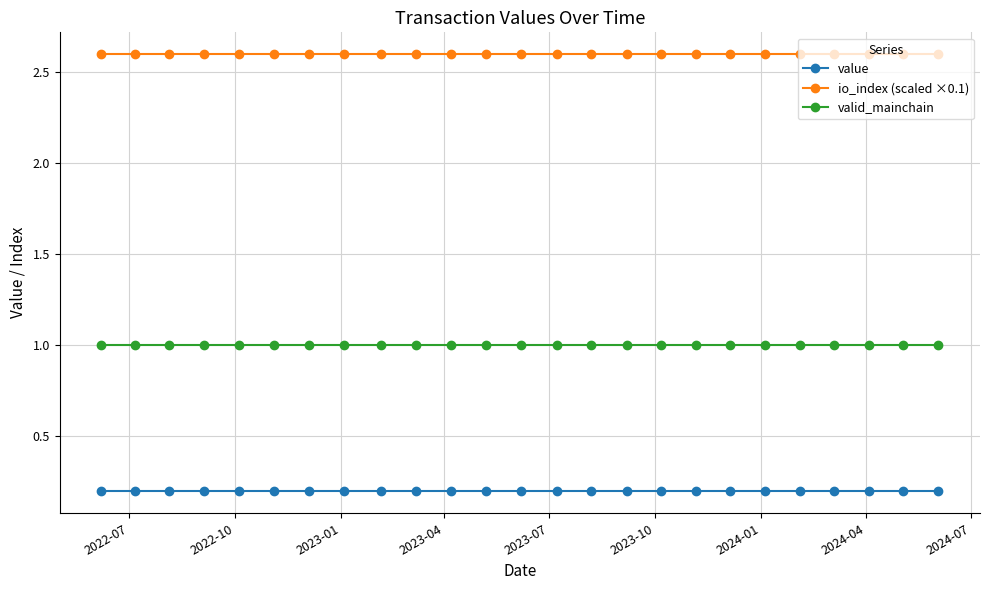

Which series has the largest total across all categories?

io_index (scaled ×0.1)